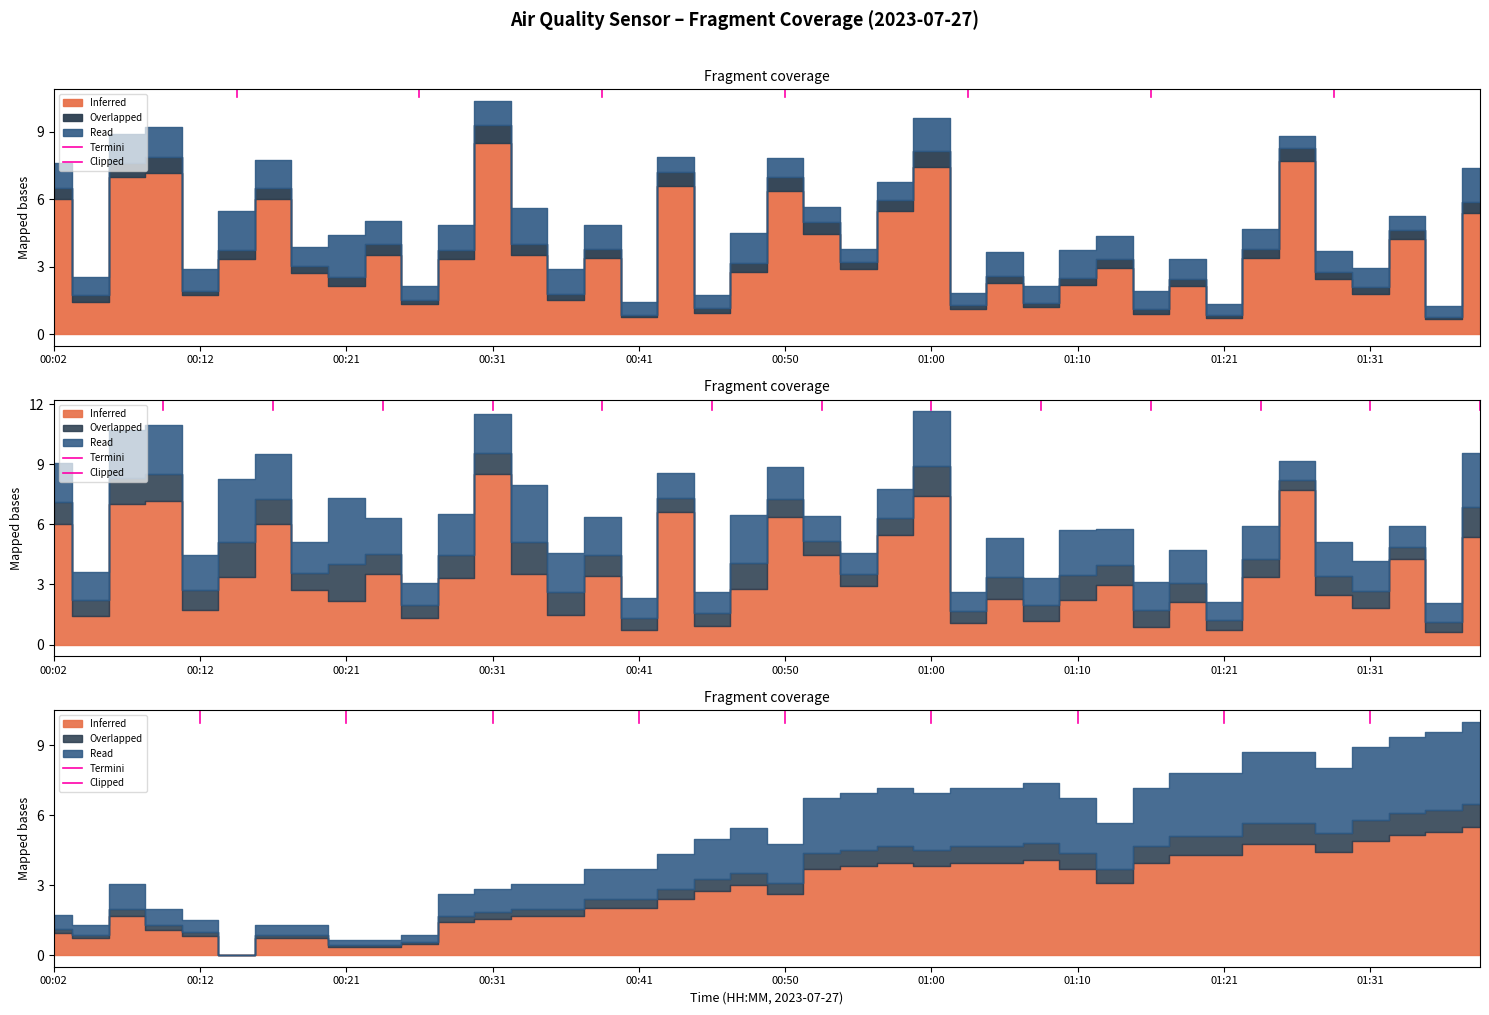

What is the value of the 1st point from the left?

0.9